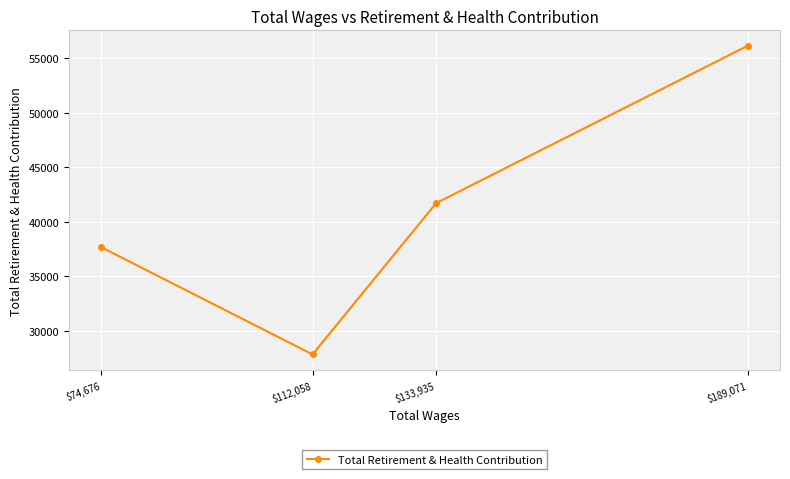

What is the sum of all values?

163375